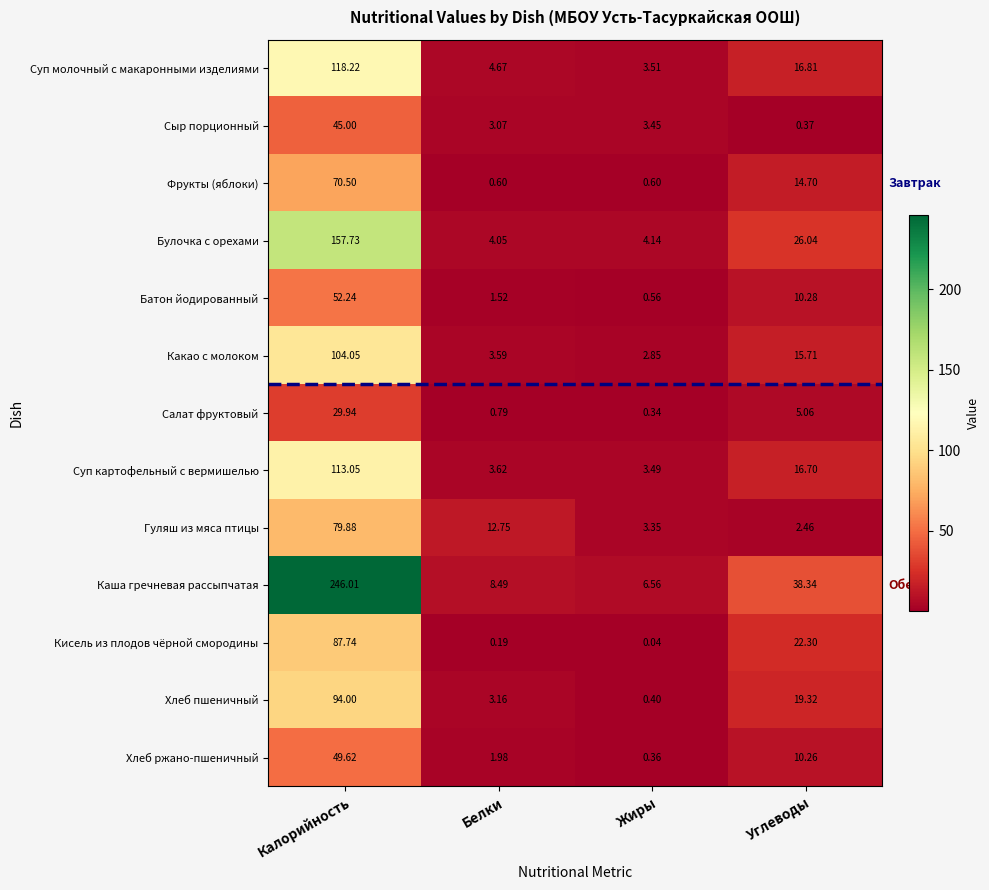

At which category is the sum across all series the highest?

Калорийность